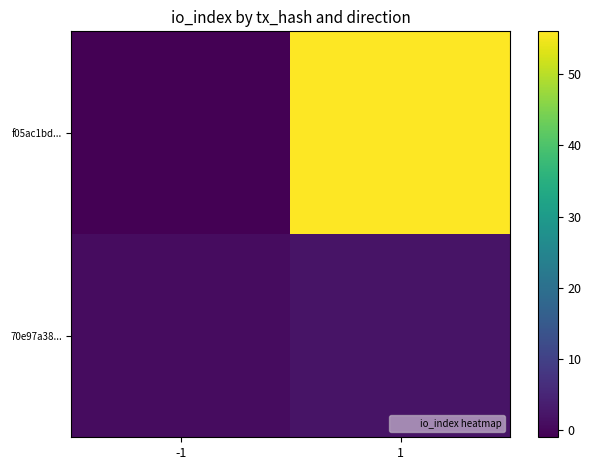

Reading right to left, what are all the values shown in this chart?

f05ac1bd...: 1=56	-1=-1
70e97a38...: 1=2	-1=1